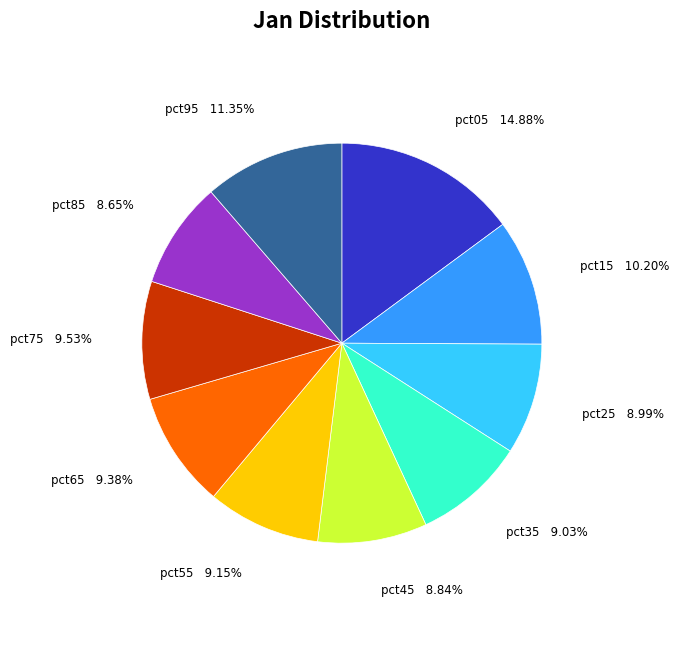

How many slices are in this pie chart?

10